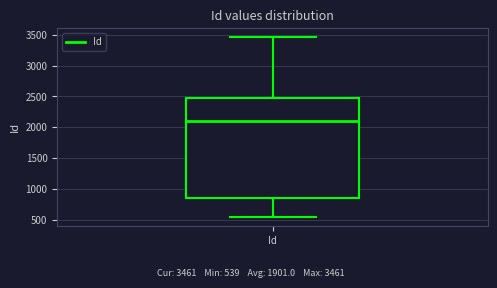

Read this box plot against the y-axis: the position of the median line, the range covered by the box, and the ends of both whiskers. The values are not printed on the chart, so give them approximately, as read against the axis.

median 2100, box 850 to 2500, whiskers 550 to 3450